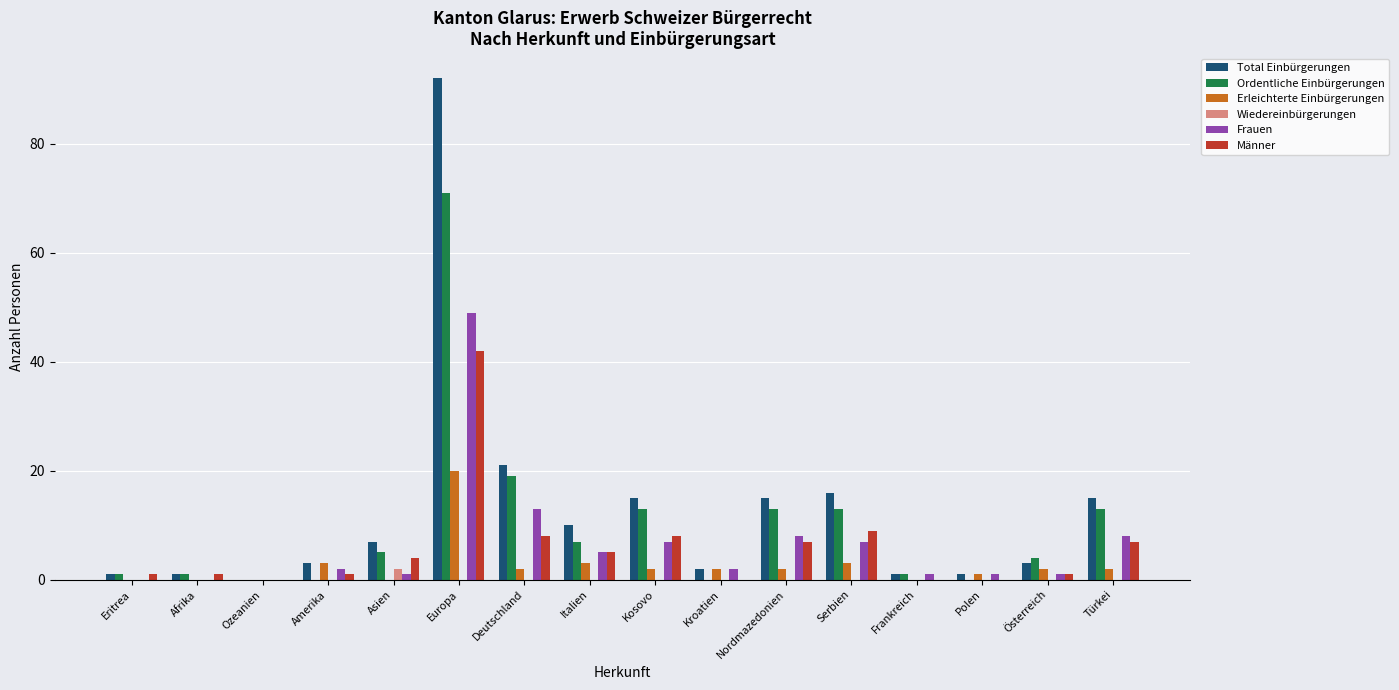

At which category is the sum across all series the highest?

Europa